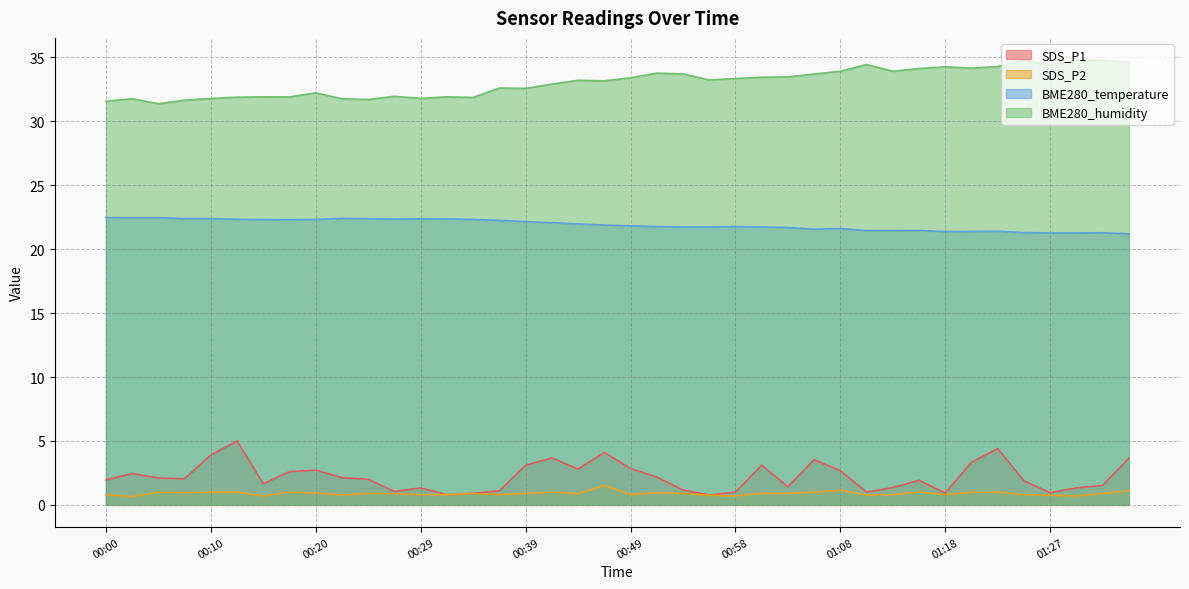

What value does the SDS_P1 series have at 00:10?

3.9